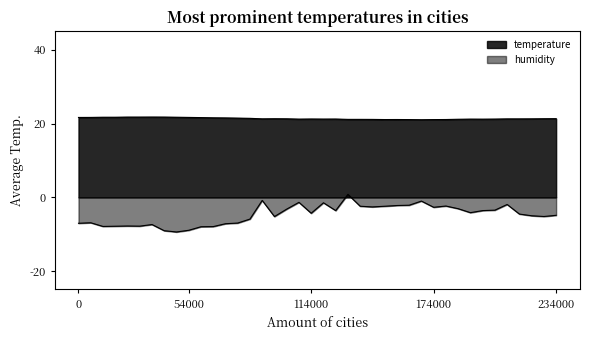

How many values in humidity are below zero?

39